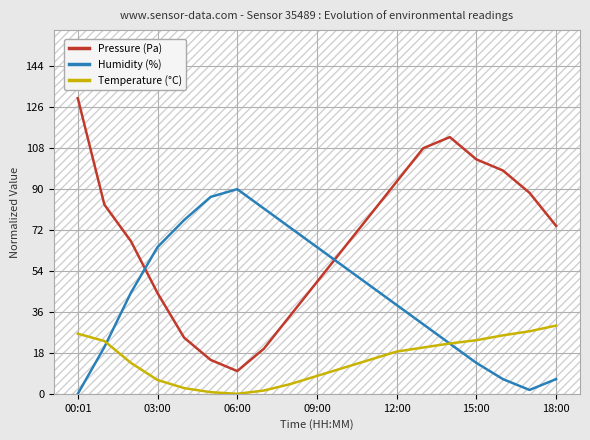

What is the maximum value for Pressure (Pa)?

130.0